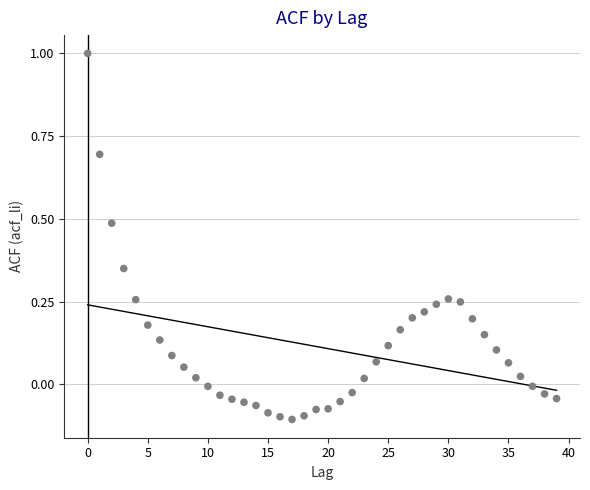

What is the range of Y values (max minus min)?

1.1